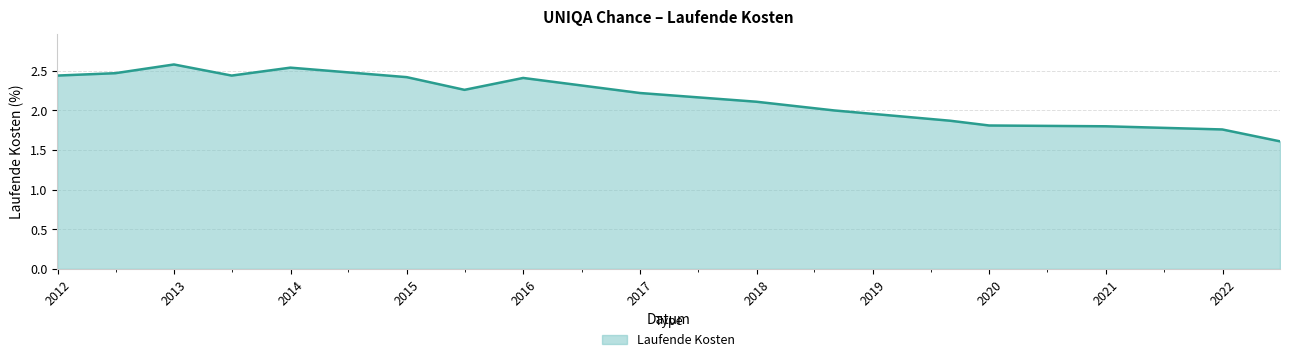

What is the minimum value shown in the chart?

1.6